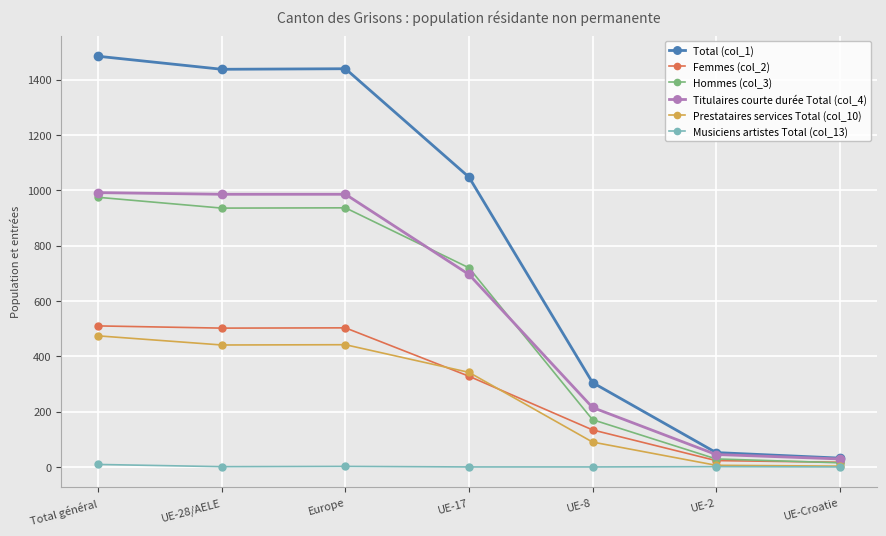

Which series has the largest total across all categories?

Total (col_1)